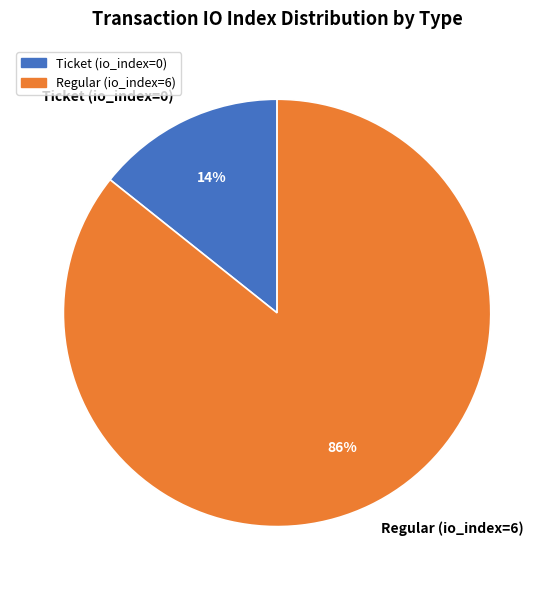

Combined, do Ticket (io_index=0) and Regular (io_index=6) account for over 50%?

Yes